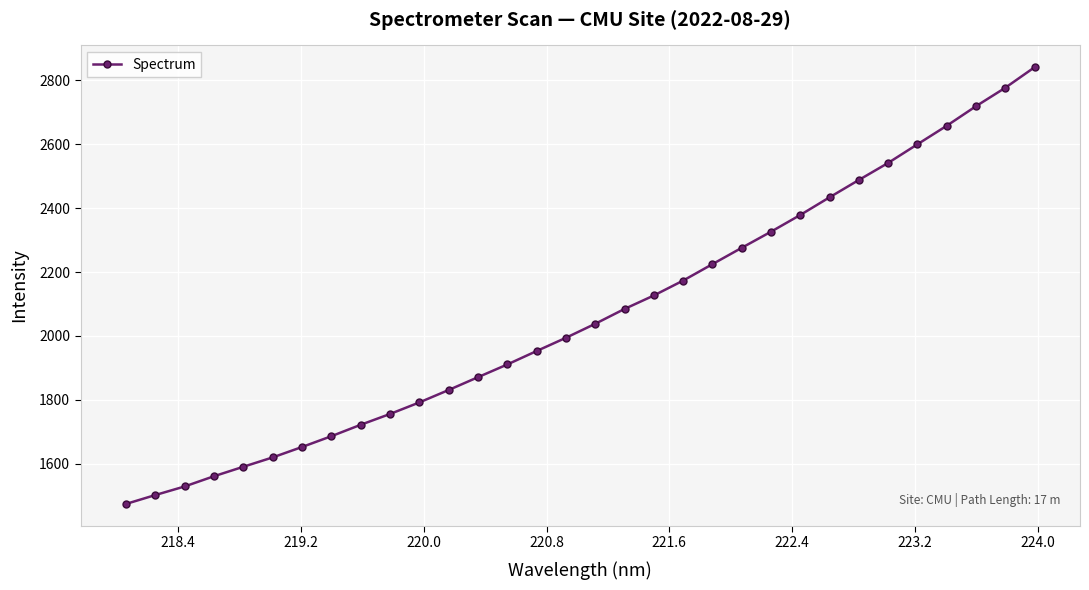

What is the maximum value shown in the chart?

2840.5